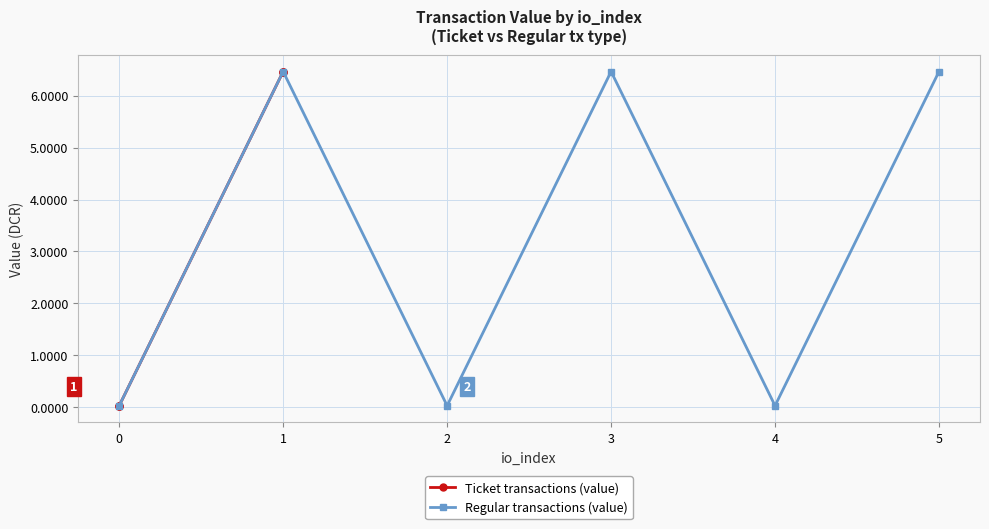

Is it true that Regular transactions (value) equals 11.4 at 1?

False